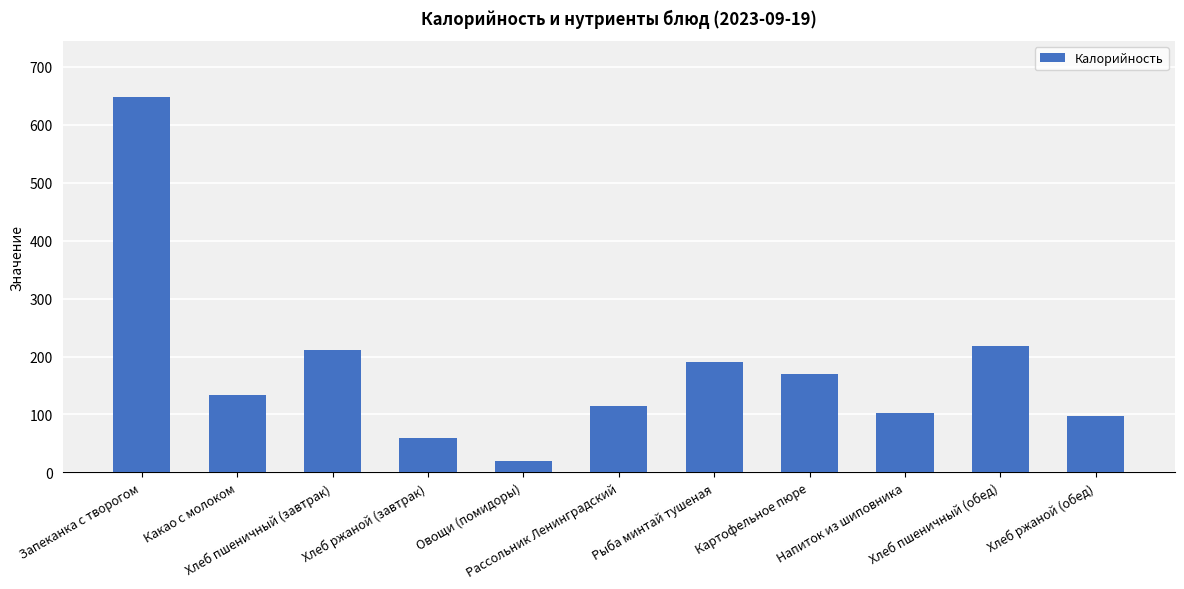

What is the difference between the maximum and minimum values?

627.8